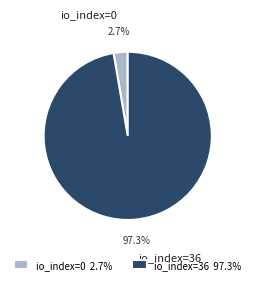

To the nearest percent, what percentage of the pie is io_index=36?

97%